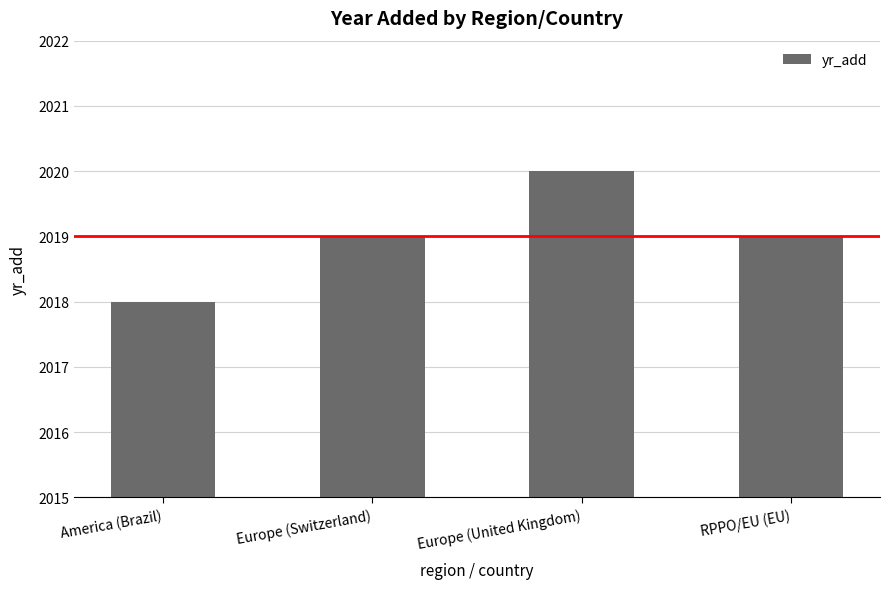

Reading left to right, transcribe all the data shown in this chart.

2018	2019	2020	2019